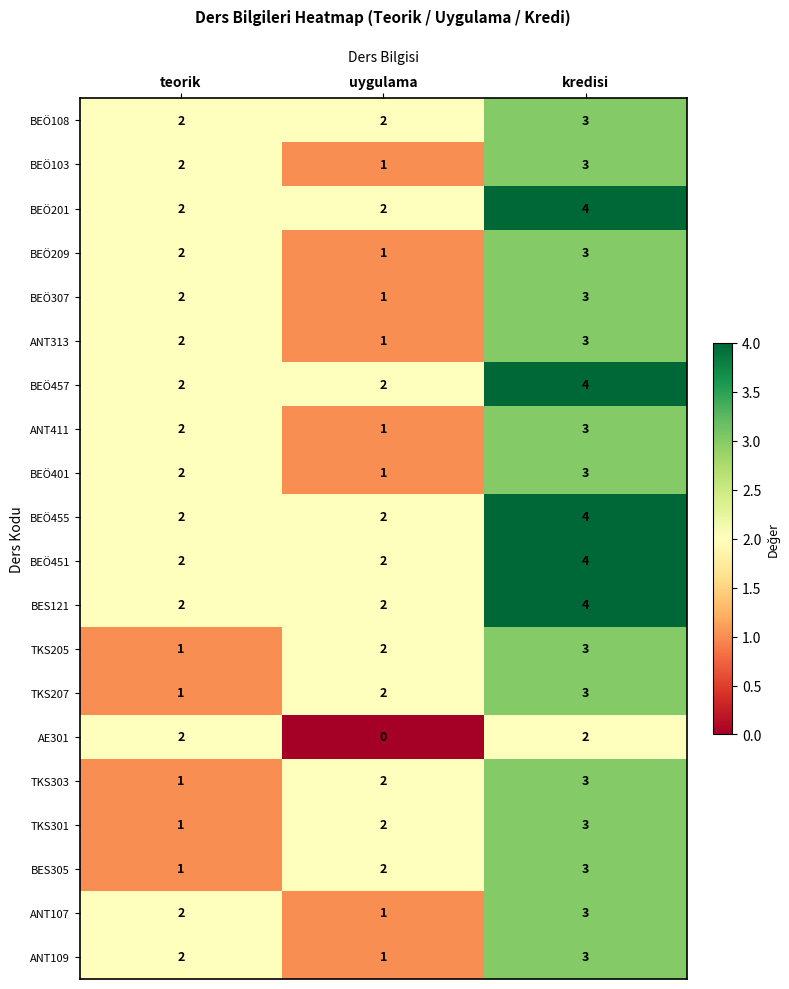

Is the value of ANT109 at kredisi greater than the value of ANT107 at uygulama?

Yes